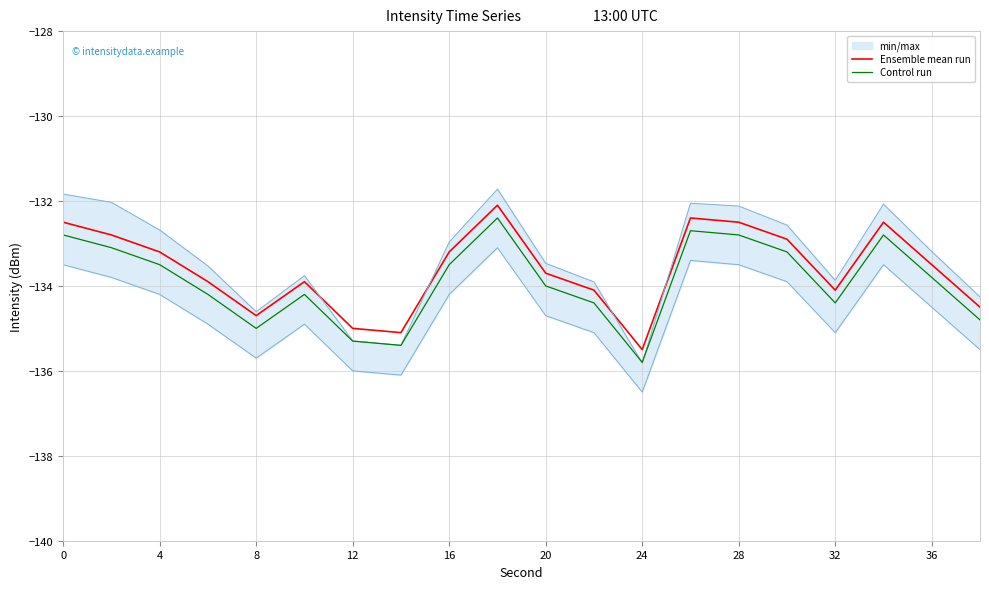

Is the value of Control run at 20 greater than the value of Ensemble mean run at 28?

No